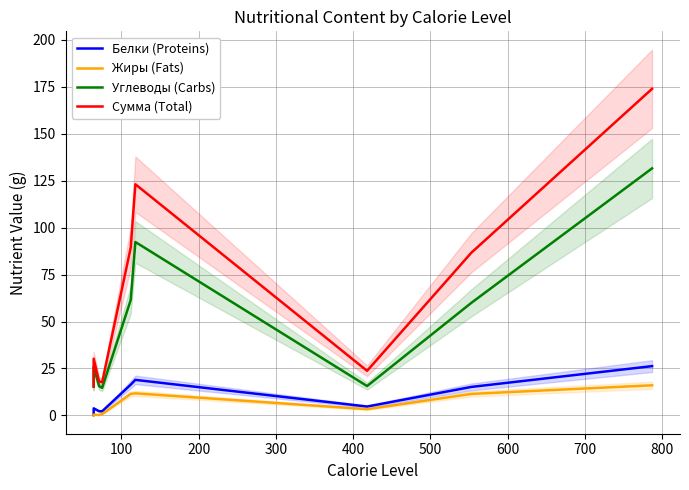

What is the difference between the maximum and minimum values in the Жиры (Fats) series?

16.0